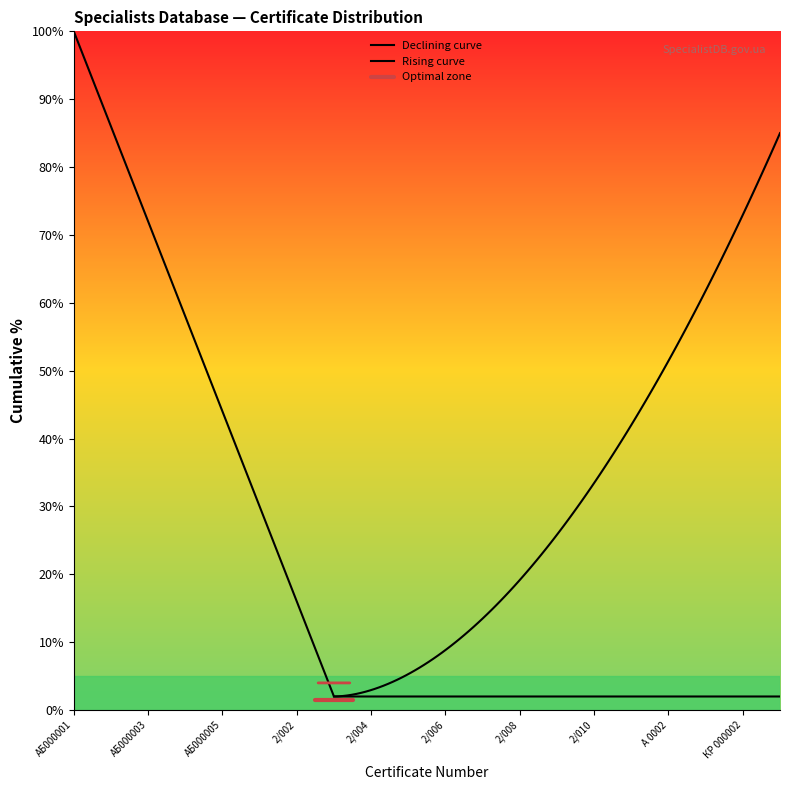

True or false: Active Status and Cumulative Specialists cross at least once.

False